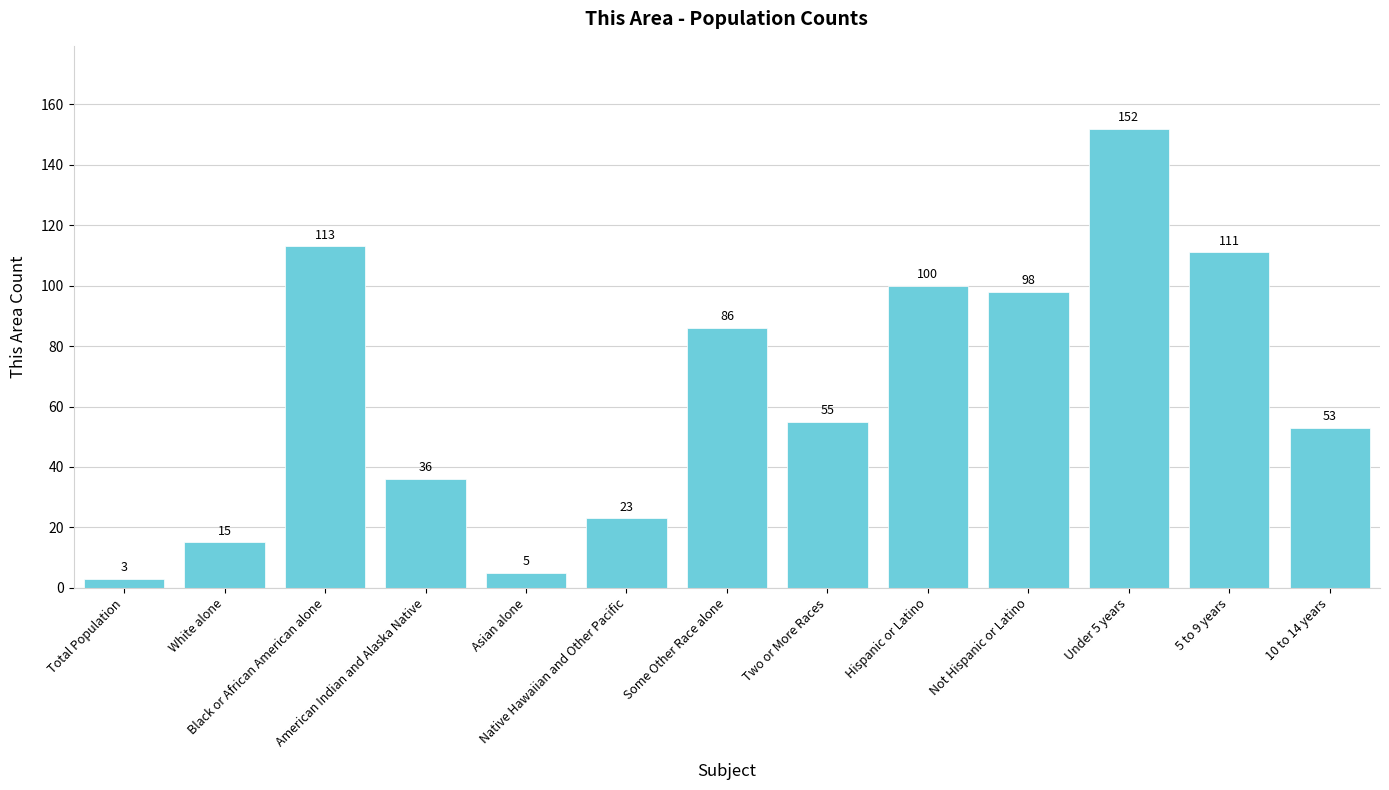

What is the change in value from Some Other Race alone to Hispanic or Latino?

+14